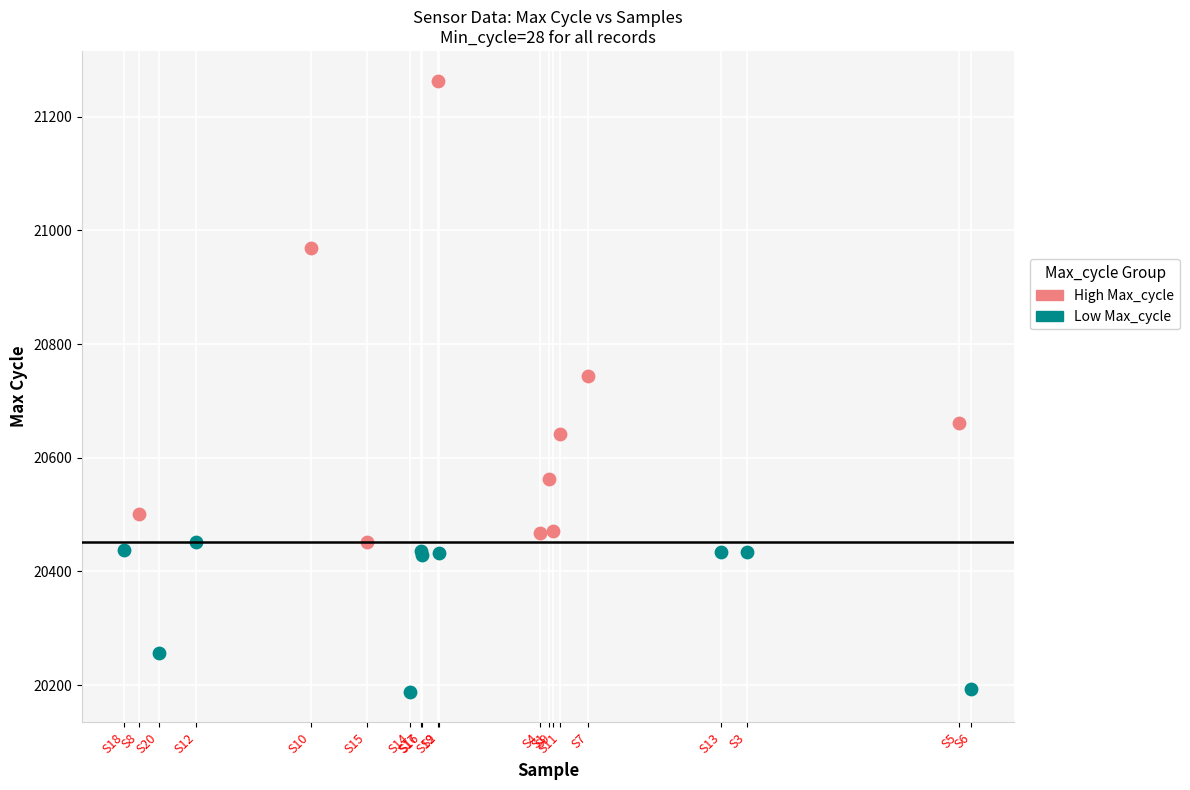

What are all the series names shown in the legend?

High Max_cycle, Low Max_cycle